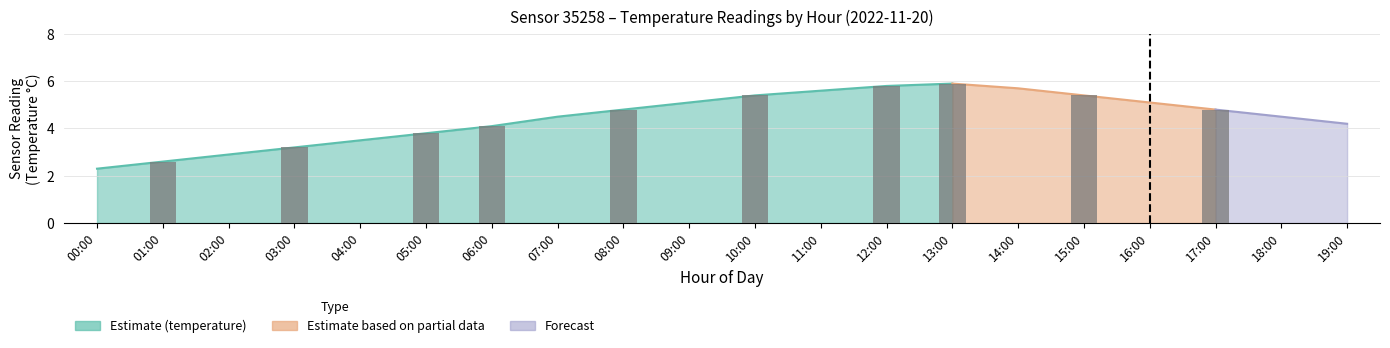

What is the greatest value displayed?

5.9